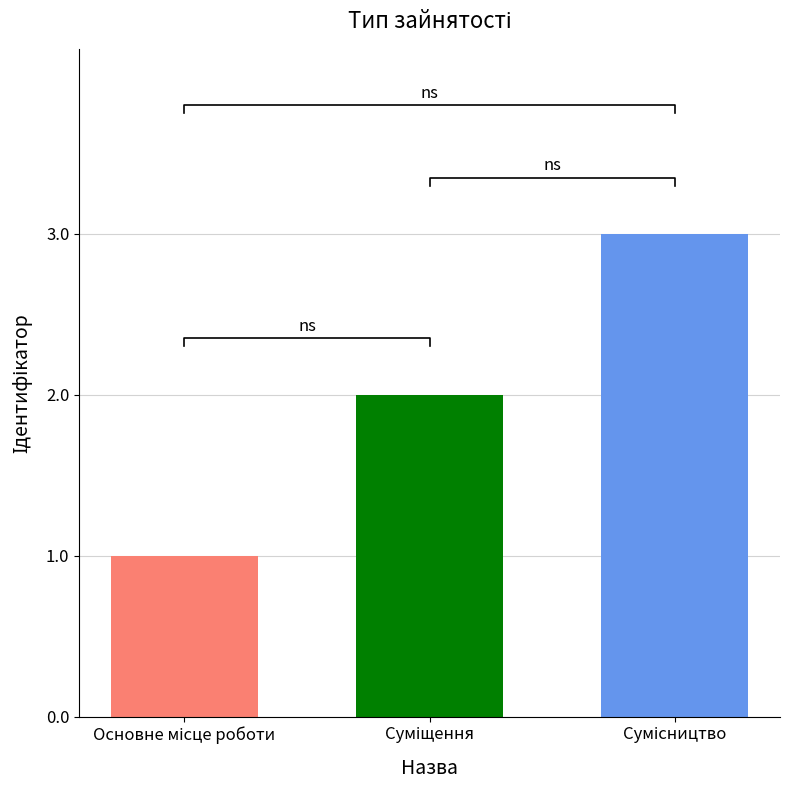

Which has a higher value, Сумісництво or Основне місце роботи?

Сумісництво